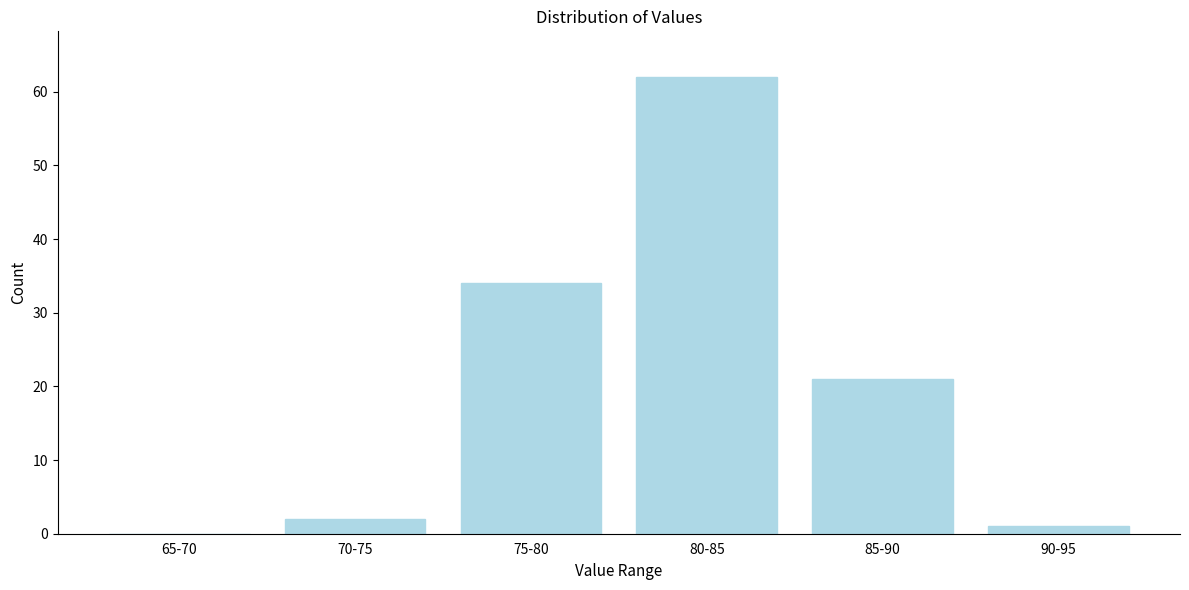

Reading left to right, extract all data points from this chart.

65-70=0	70-75=2	75-80=34	80-85=62	85-90=21	90-95=1